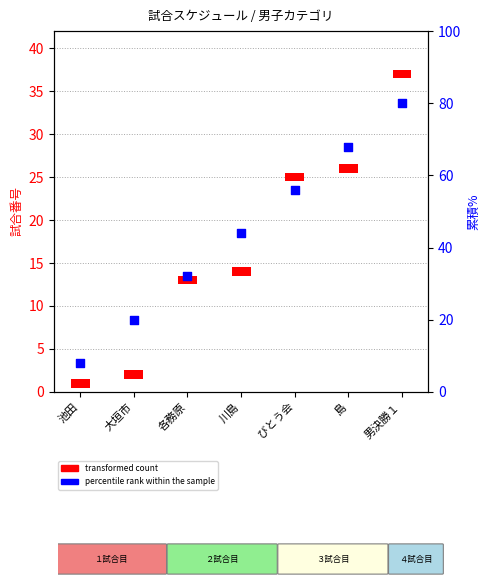

What are all the series names shown in the legend?

transformed count, percentile rank within the sample